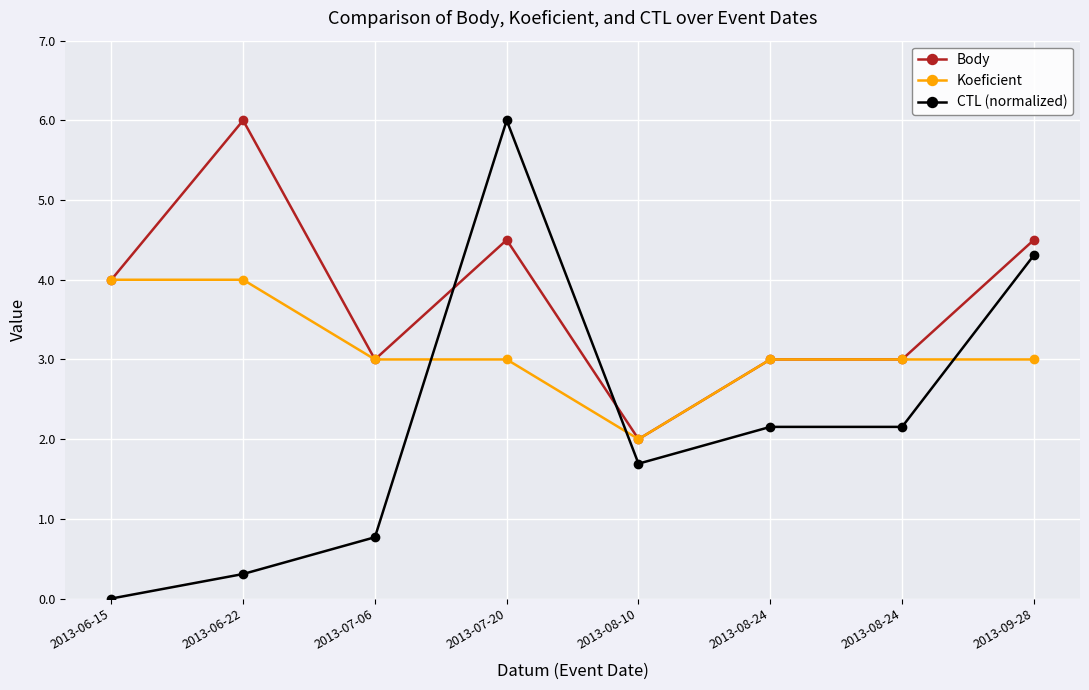

Reading left to right, list all the values displayed in this chart.

Body: 2013-06-15=4.0	2013-06-22=6.0	2013-07-06=3.0	2013-07-20=4.5	2013-08-10=2.0	2013-08-24=3.0	2013-08-24=3.0	2013-09-28=4.5
Koeficient: 2013-06-15=4.0	2013-06-22=4.0	2013-07-06=3.0	2013-07-20=3.0	2013-08-10=2.0	2013-08-24=3.0	2013-08-24=3.0	2013-09-28=3.0
CTL (normalized): 2013-06-15=0.0	2013-06-22=0.3	2013-07-06=0.8	2013-07-20=6.0	2013-08-10=1.7	2013-08-24=2.2	2013-08-24=2.2	2013-09-28=4.3